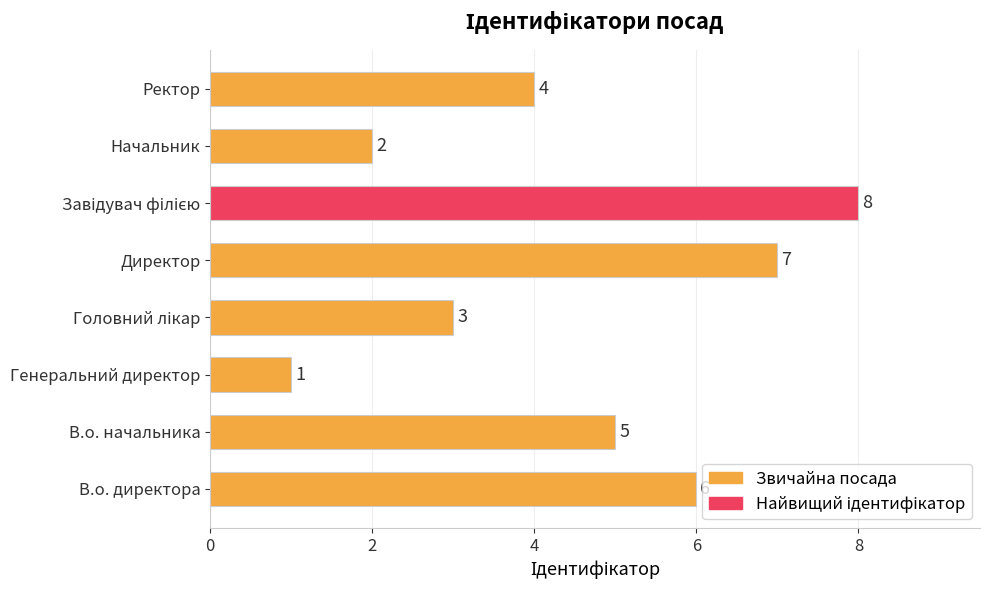

What is the sum of all values?

36